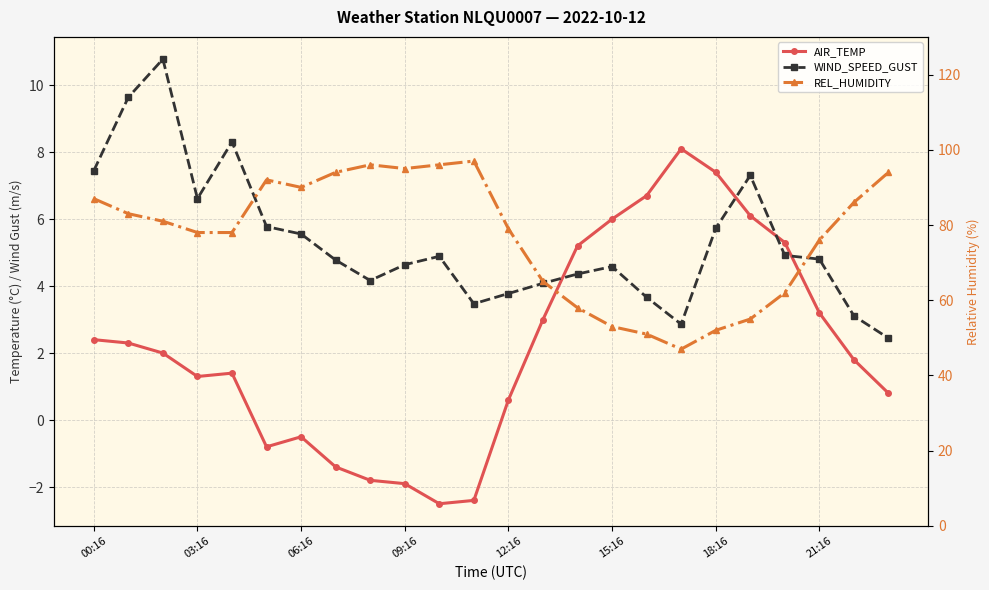

What are all the series names shown in the legend?

AIR_TEMP, WIND_SPEED_GUST, REL_HUMIDITY